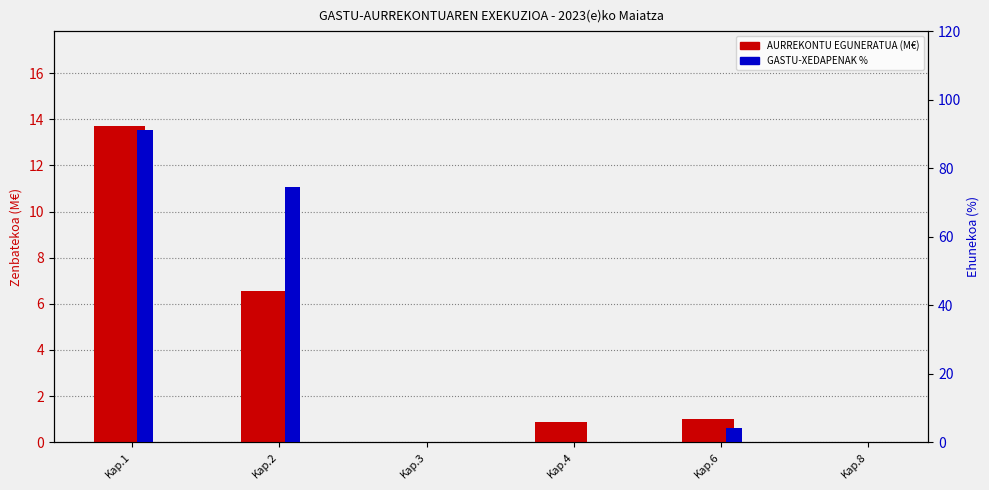

Reading left to right, list all the values displayed in this chart.

AURREKONTU EGUNERATUA (M€): 13.7	6.5	0.0	0.9	1.0	0.0
GASTU-XEDAPENAK %: 91.3	74.6	0.0	0.0	4.2	0.0